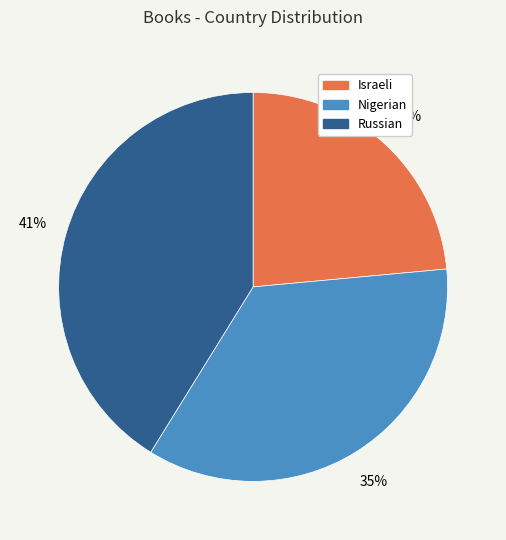

Does any single category account for the majority?

No